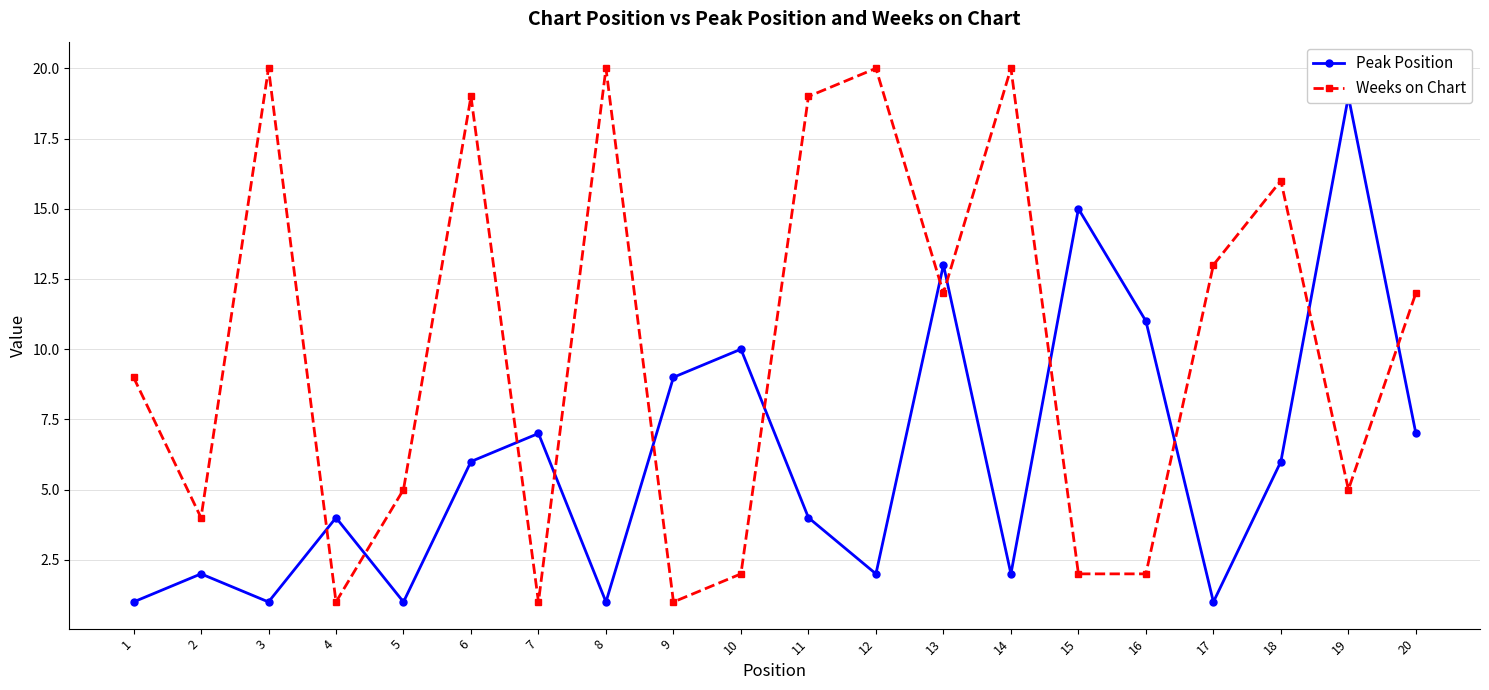

List the labels in order of Peak Position value, smallest first.

1, 3, 5, 8, 17, 2, 12, 14, 4, 11, 6, 18, 7, 20, 9, 10, 16, 13, 15, 19